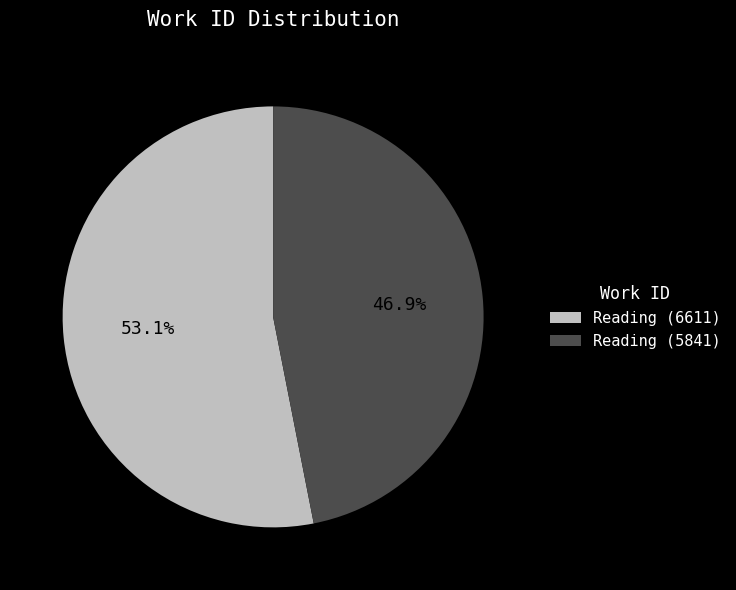

Which category has the biggest portion of the pie?

Reading (6611)